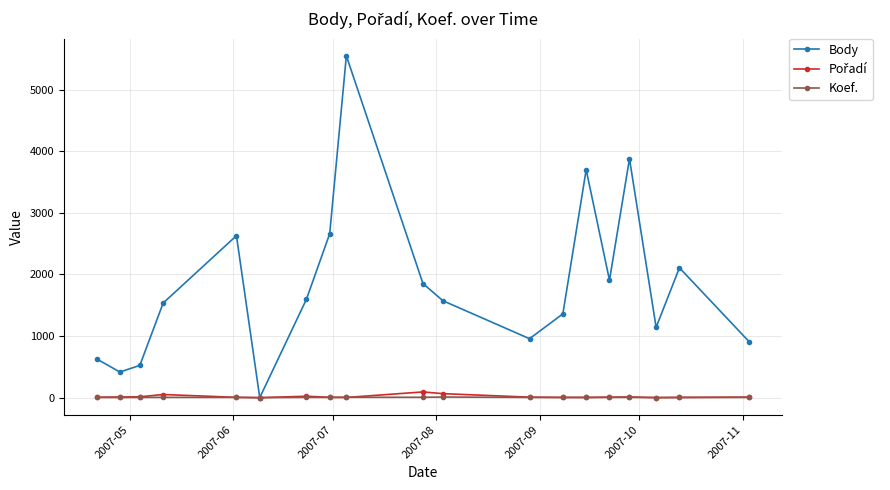

Which series has the largest total across all categories?

Body